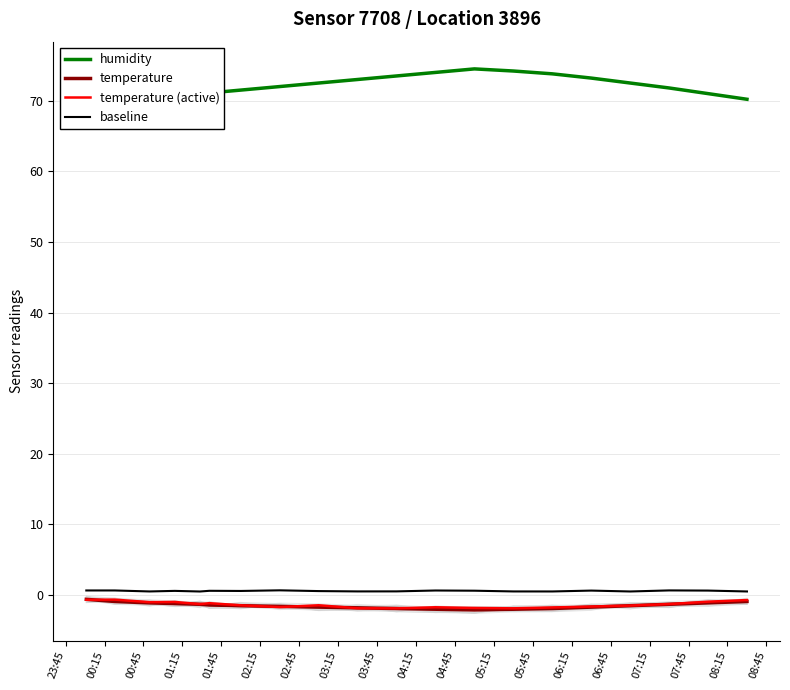

What is the sum of all baseline values?

11.7